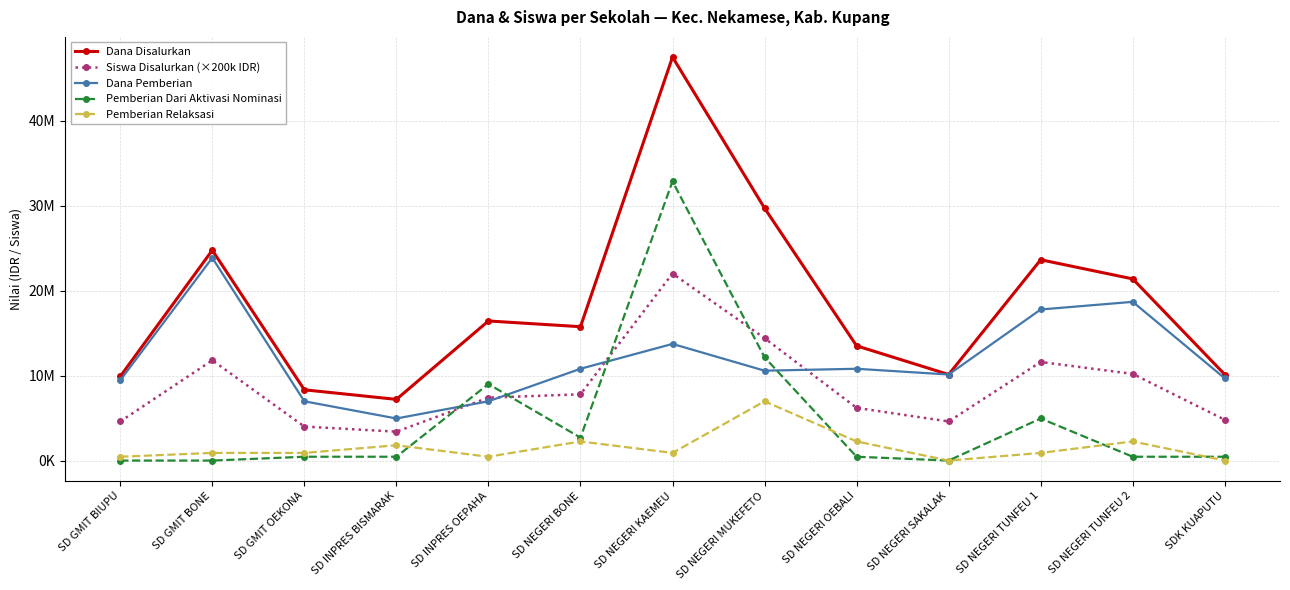

List the series in order of their peak value, highest first.

Dana Disalurkan, Pemberian Dari Aktivasi Nominasi, Dana Pemberian, Siswa Disalurkan (×200k IDR), Pemberian Relaksasi